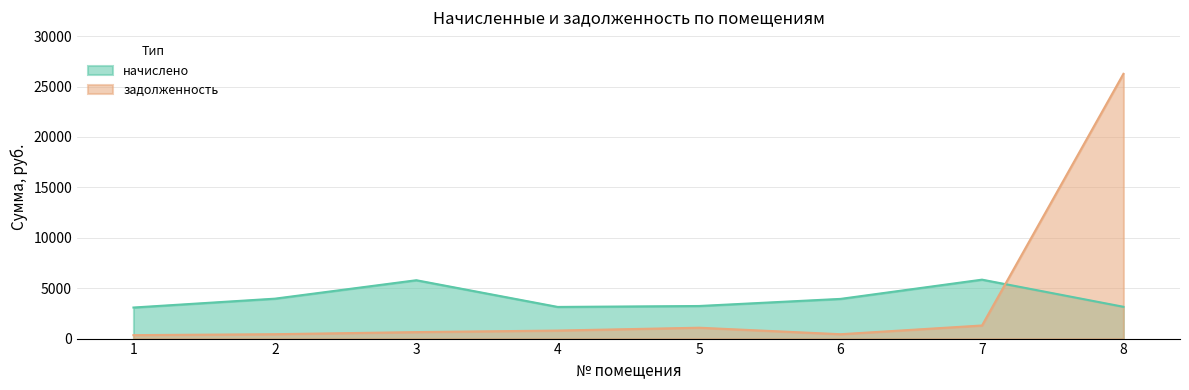

Does the chart display data point markers on the line(s)?

No